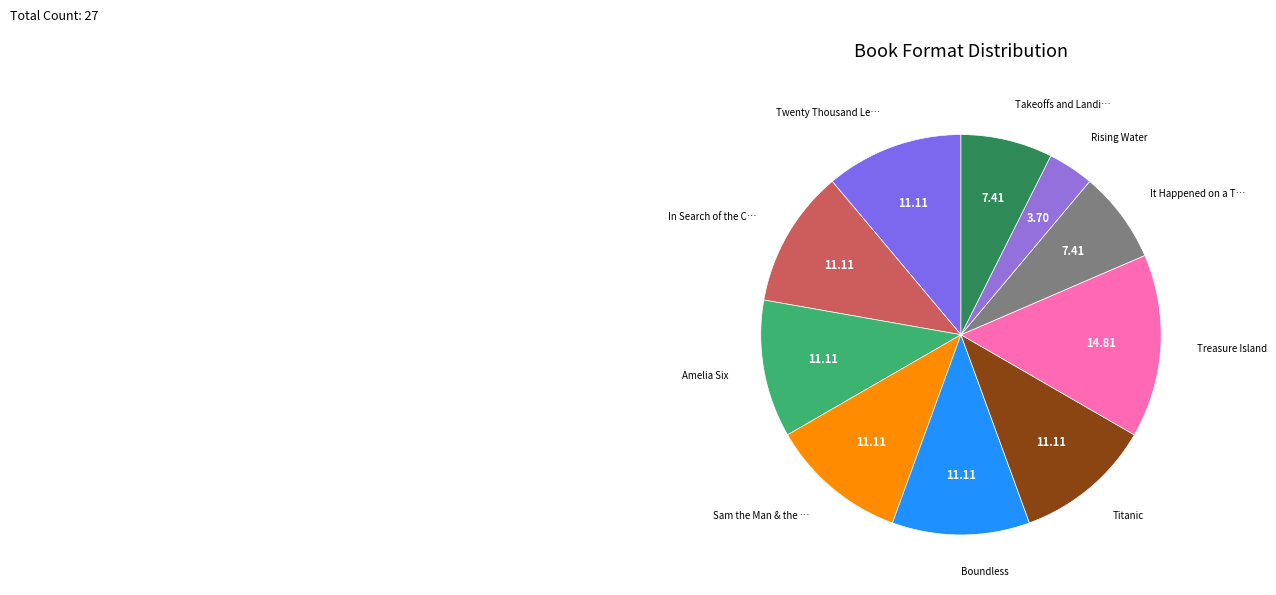

To the nearest percent, what is the average slice percentage?

10%